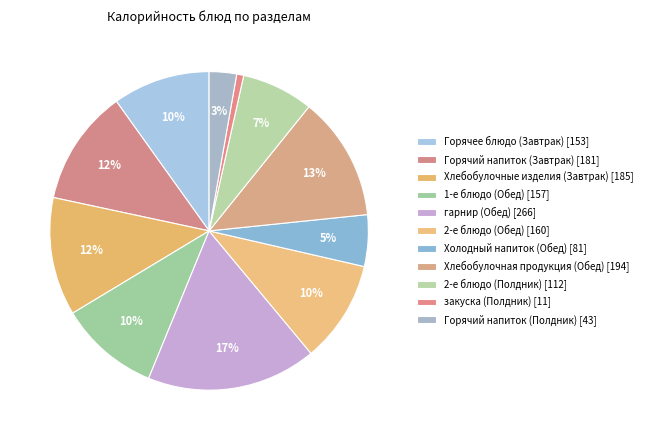

True or false: Хлебобулочные изделия (Завтрак) accounts for 12% of the total.

True